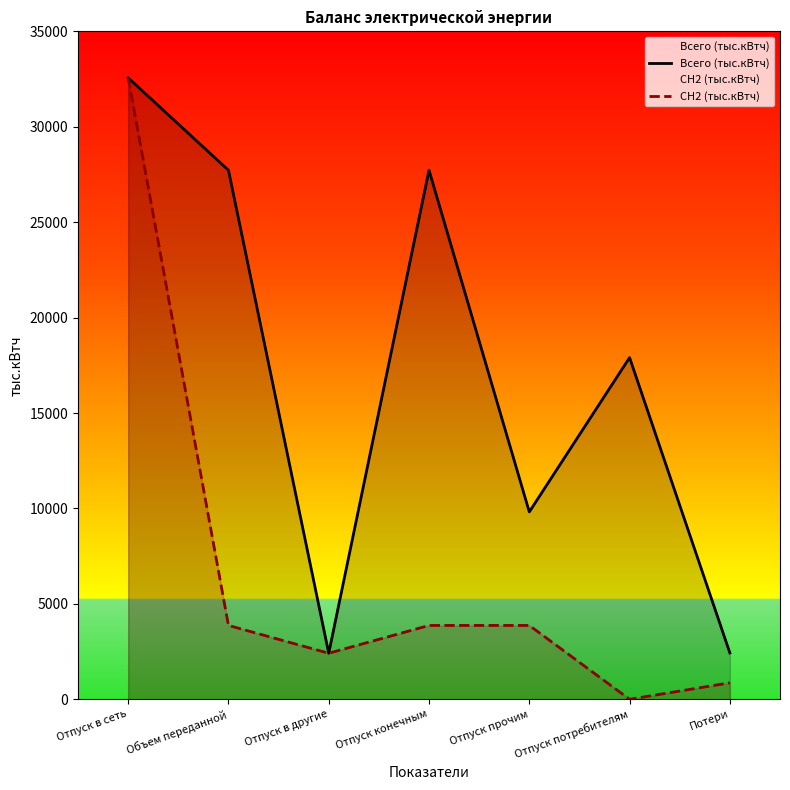

Is it true that СН2 (тыс.кВтч) equals 0.0 at Отпуск потребителям?

True